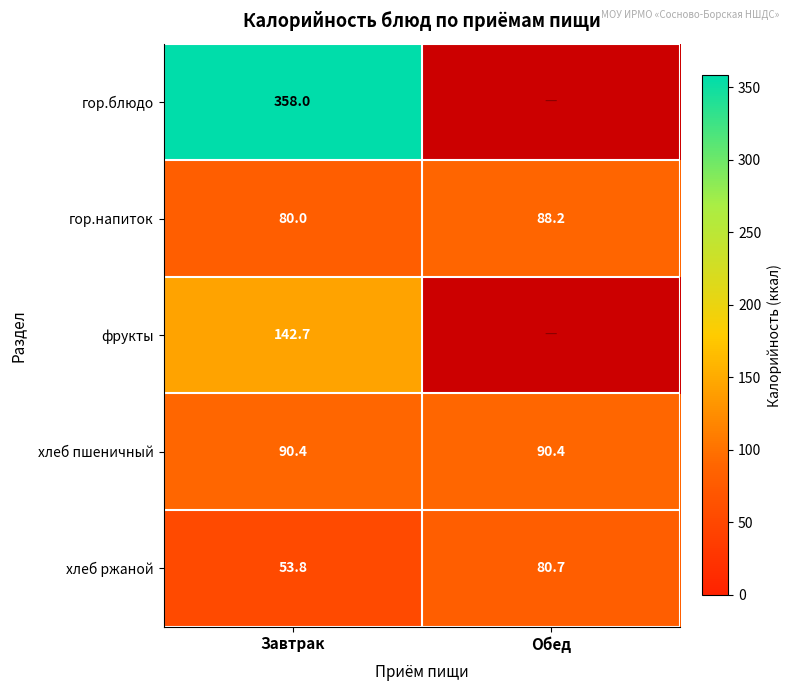

Read the хлеб ржаной value at Обед.

80.7